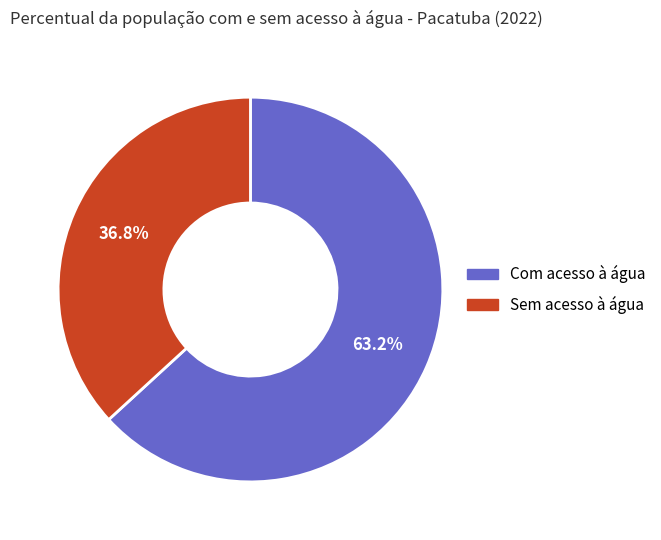

To the nearest percent, what is the difference between the Sem acesso à água and Com acesso à água slice percentages?

26%